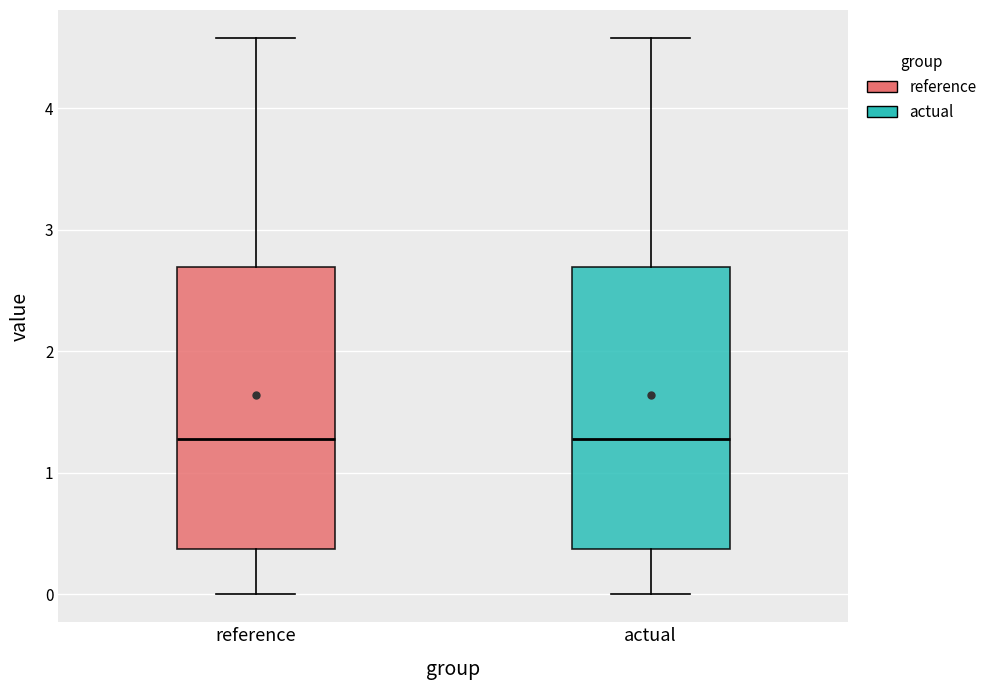

Where does the lower whisker of the box for reference end on the y-axis? The values are not printed on the chart, so give them approximately, as read against the axis.

0.0